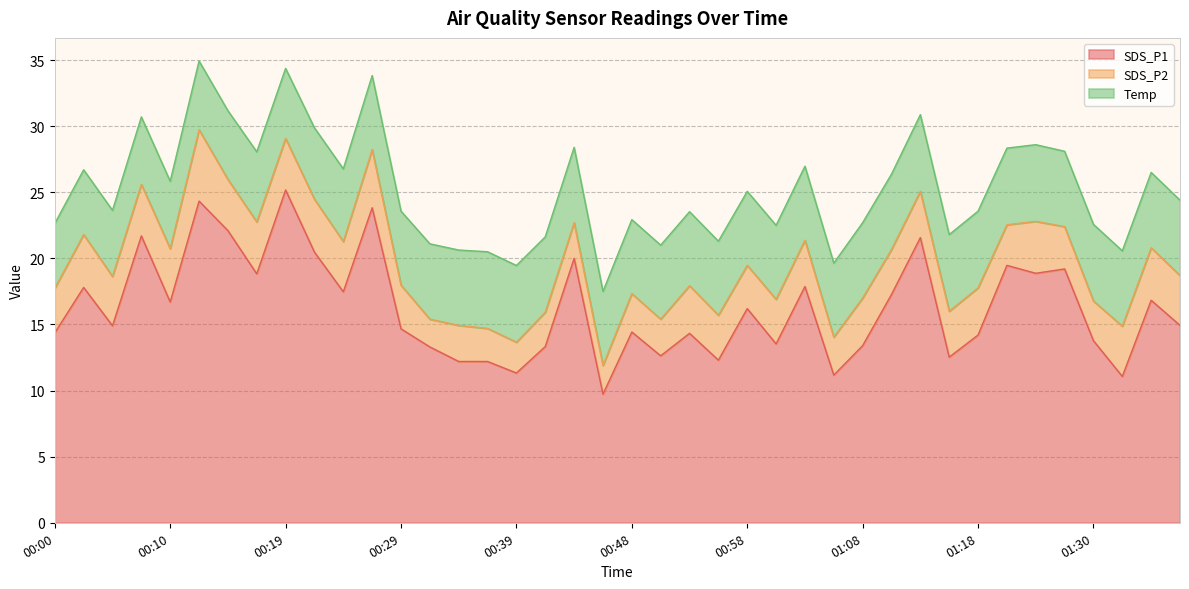

At 00:29, list the series in order from smallest to largest.

SDS_P2, Temp, SDS_P1